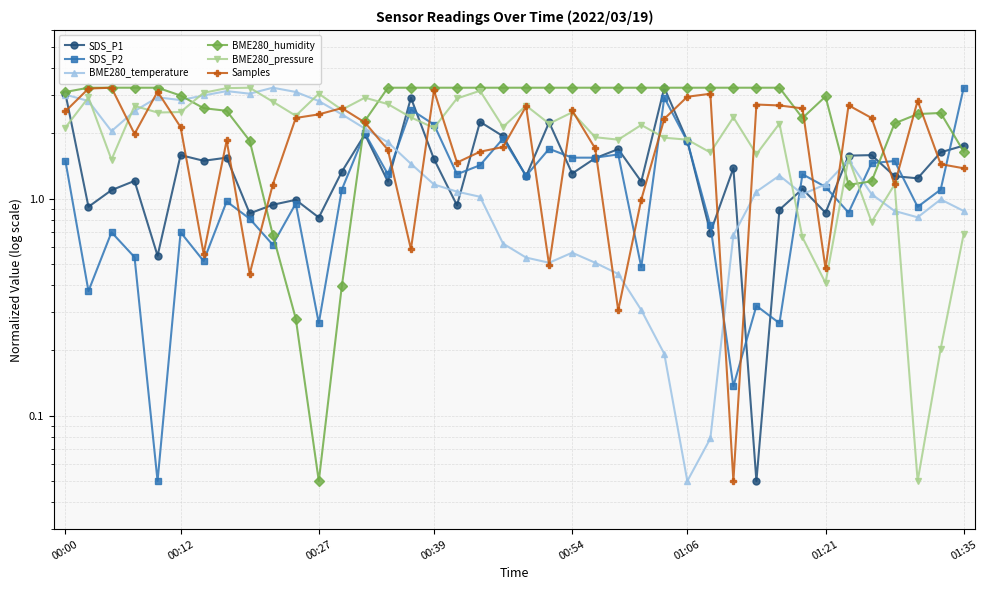

Between 23 and 00:54, which is larger?

23